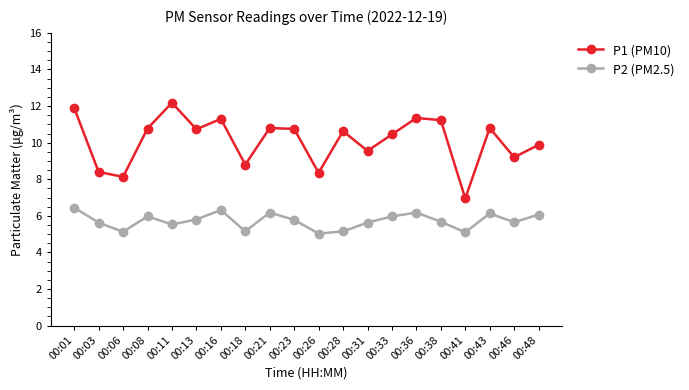

What is the value of the P2 (PM2.5) point at the 3rd from the left?

5.1